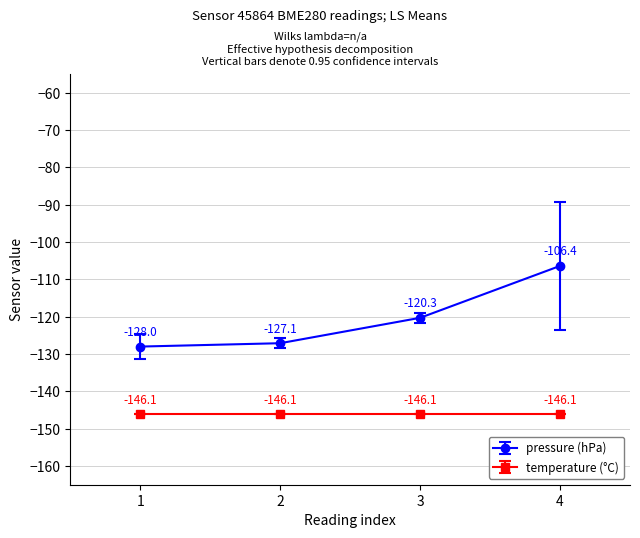

Is it true that pressure (hPa) equals -128.0 at 1?

True